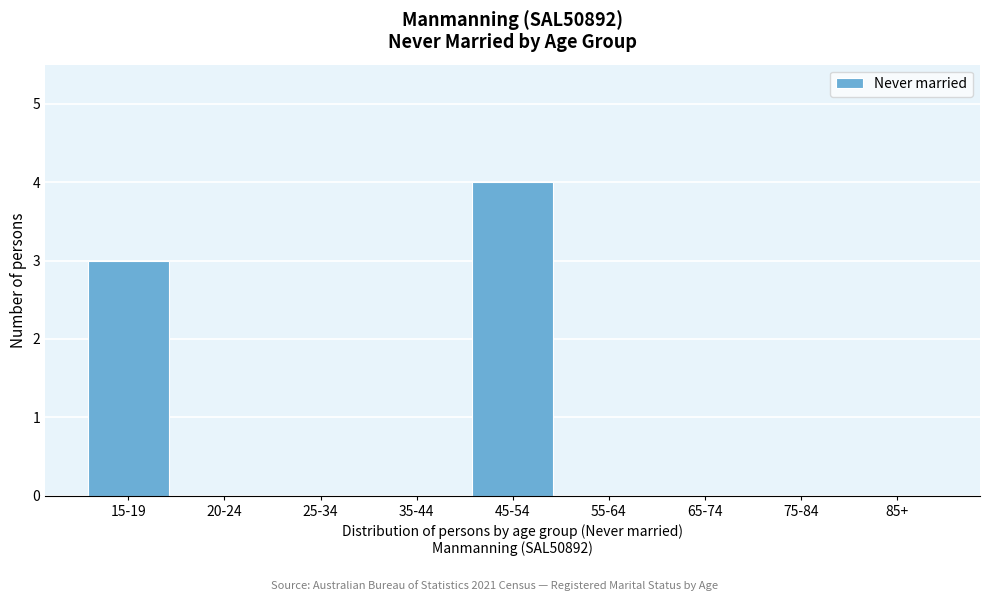

Reading left to right, what are all the values shown in this chart?

15-19=3	20-24=0	25-34=0	35-44=0	45-54=4	55-64=0	65-74=0	75-84=0	85+=0